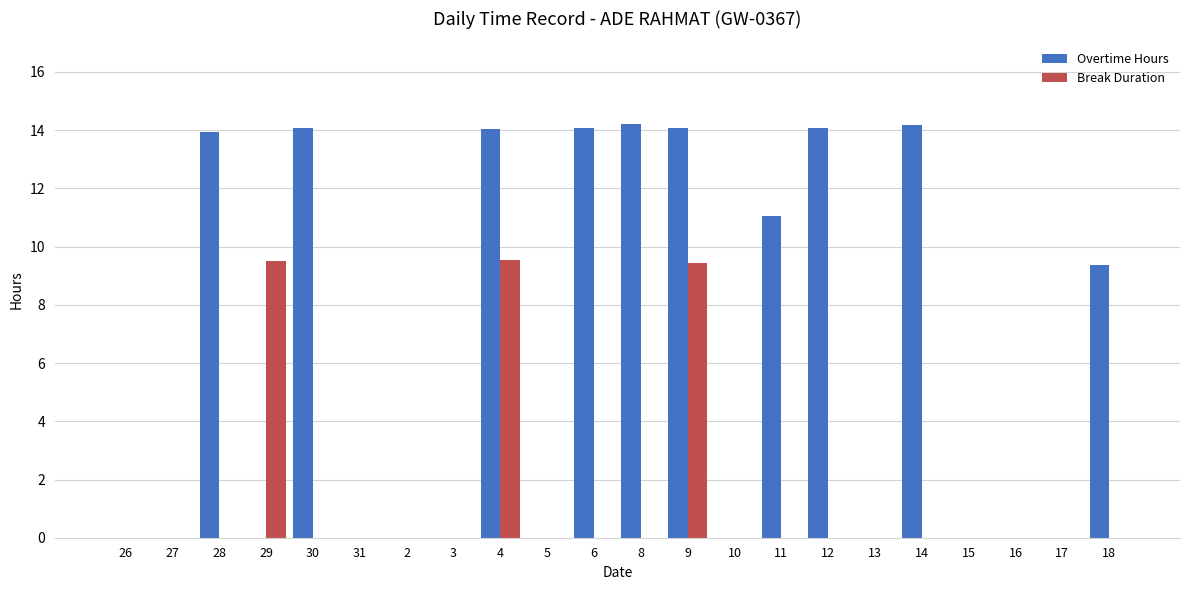

How many data points does each series have?

22